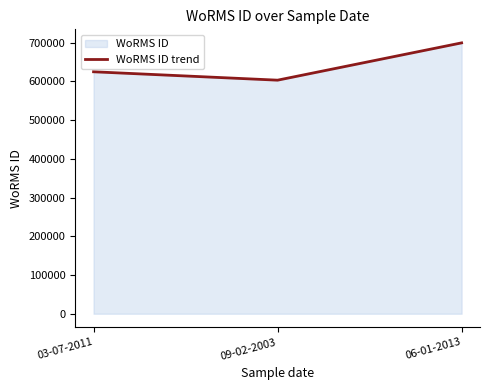

How many values exceed 624976?

1